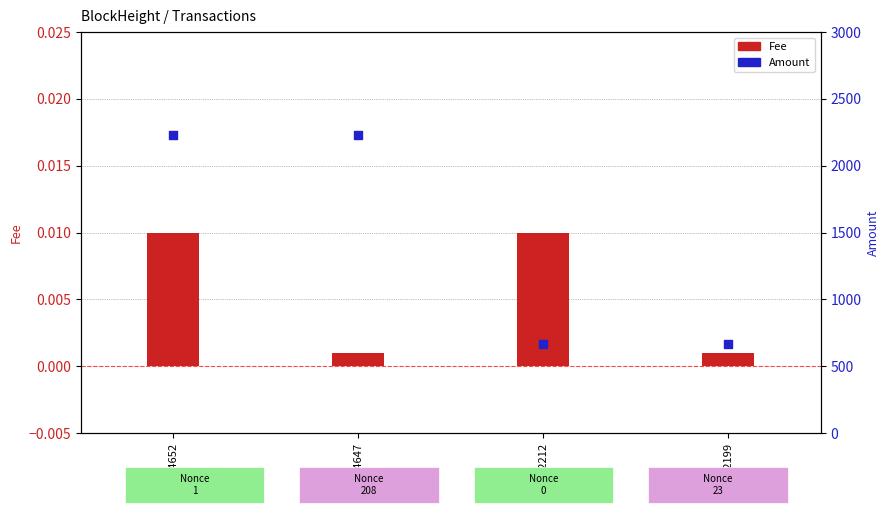

Which series reaches the minimum Y coordinate?

Fee